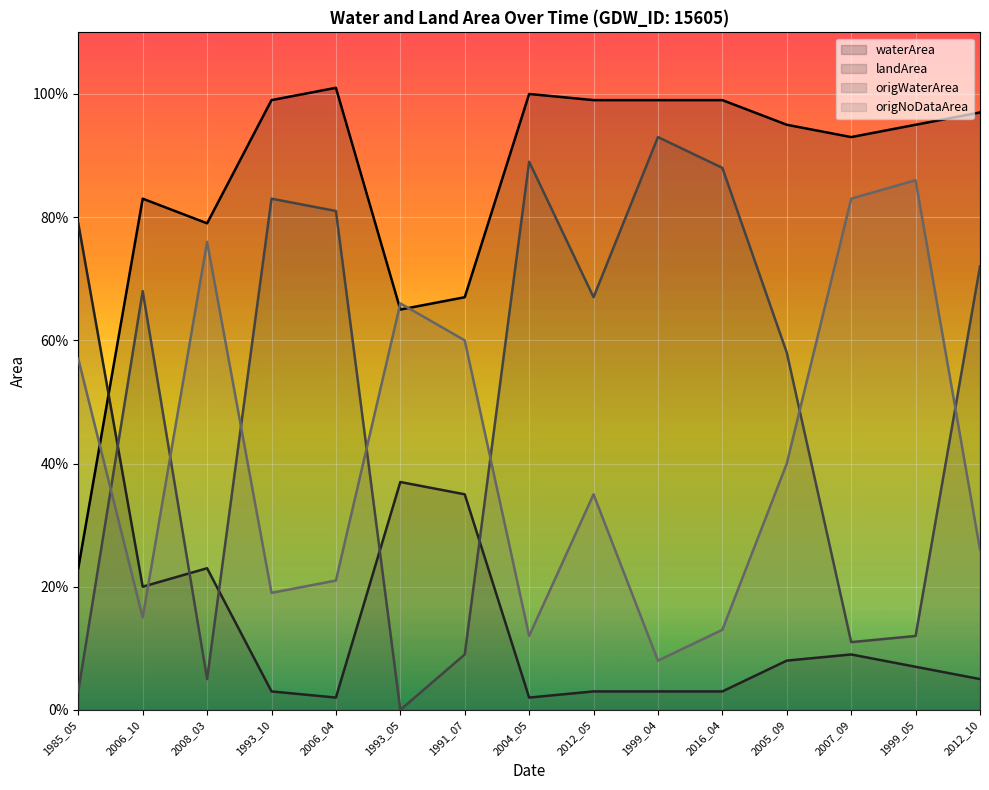

Which series has the largest range (max minus min)?

origWaterArea